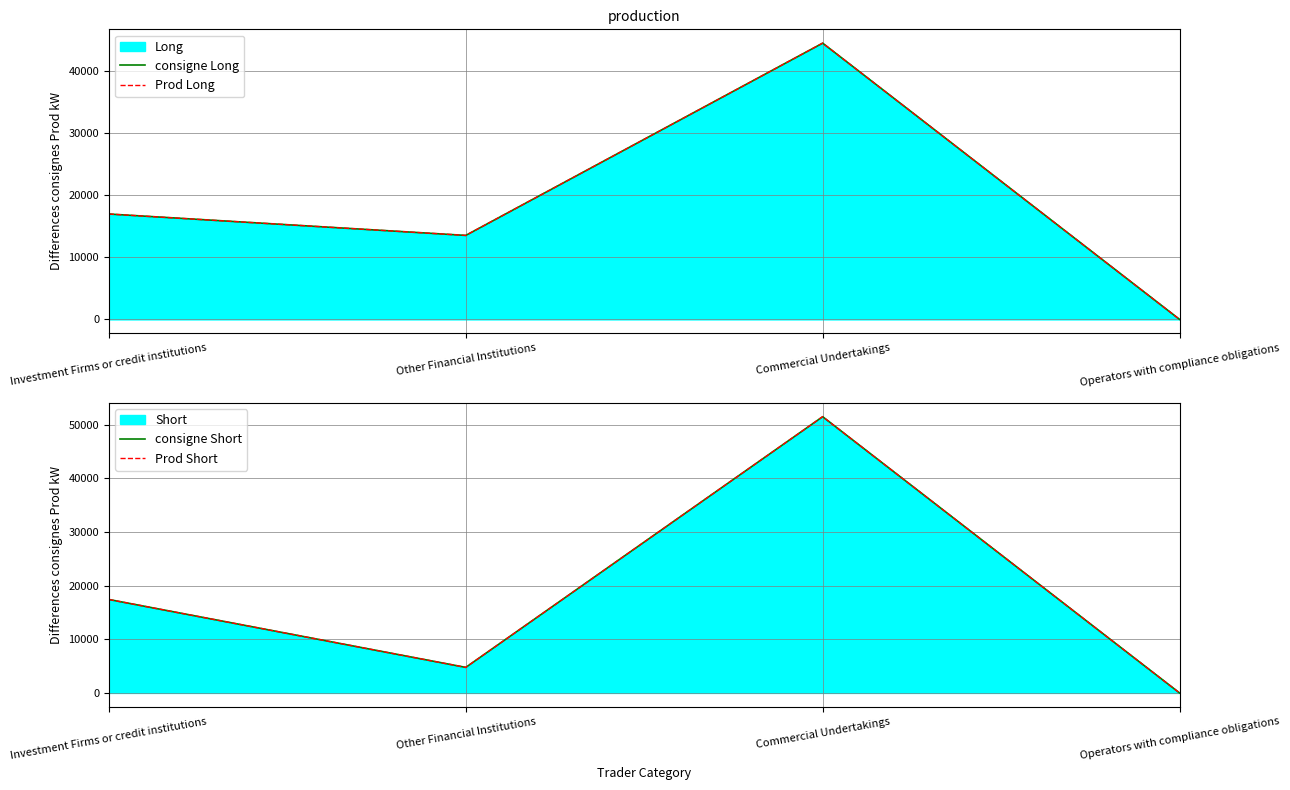

At how many categories does at least one series exceed 832?

3